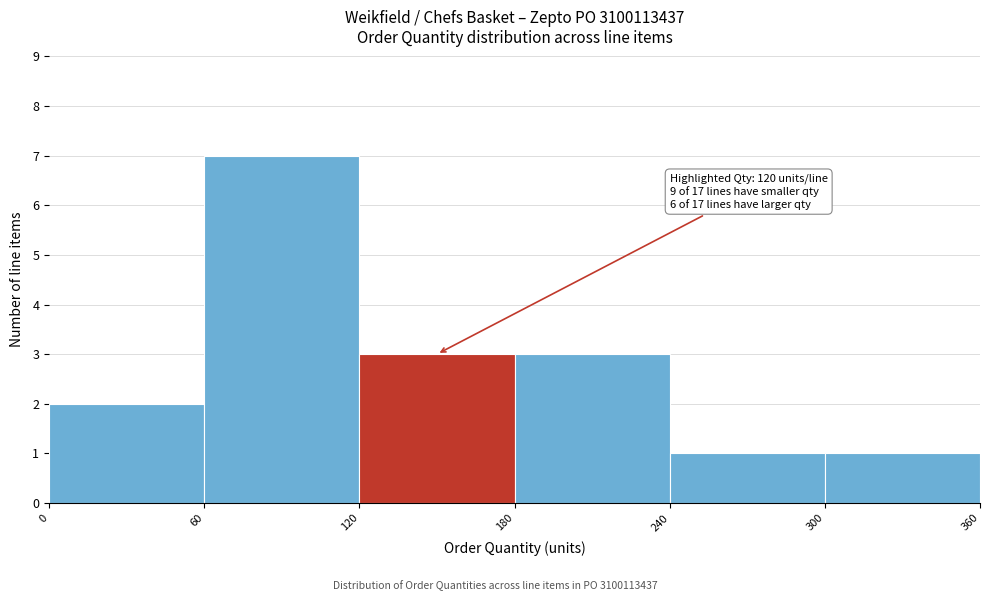

Over which range of the x-axis is the bar tallest?

60 to 120